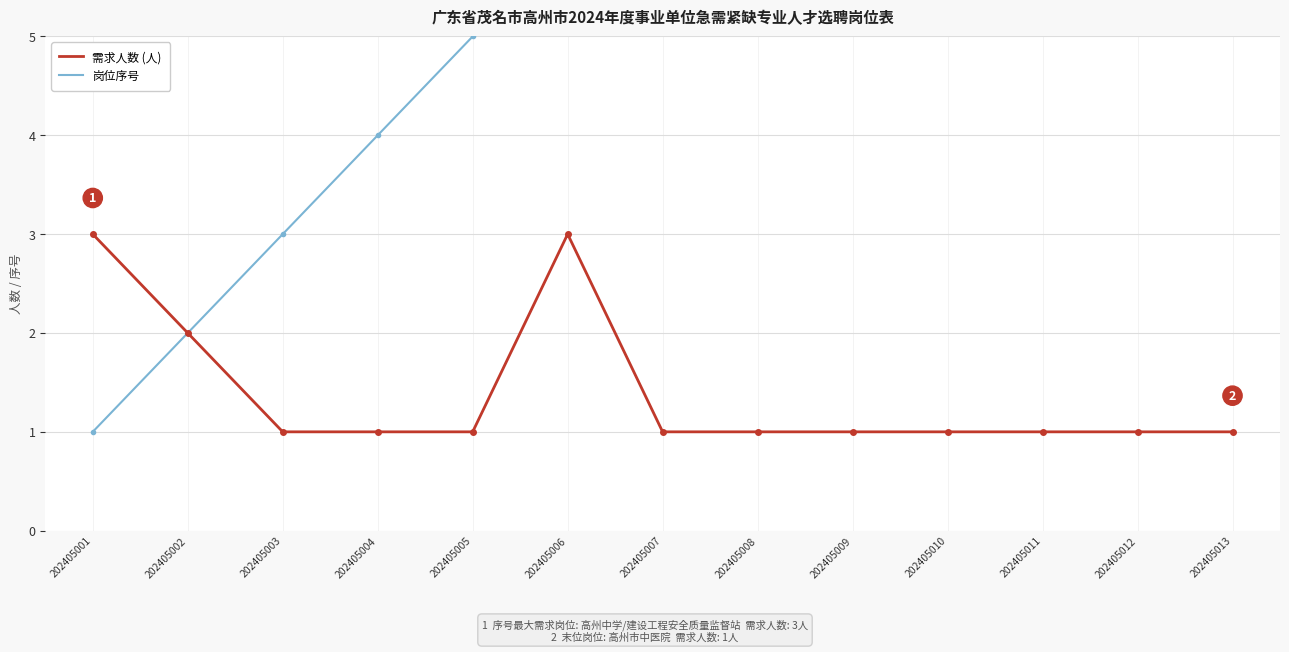

What is the difference between the 岗位序号 values at 202405001 and 202405005?

4